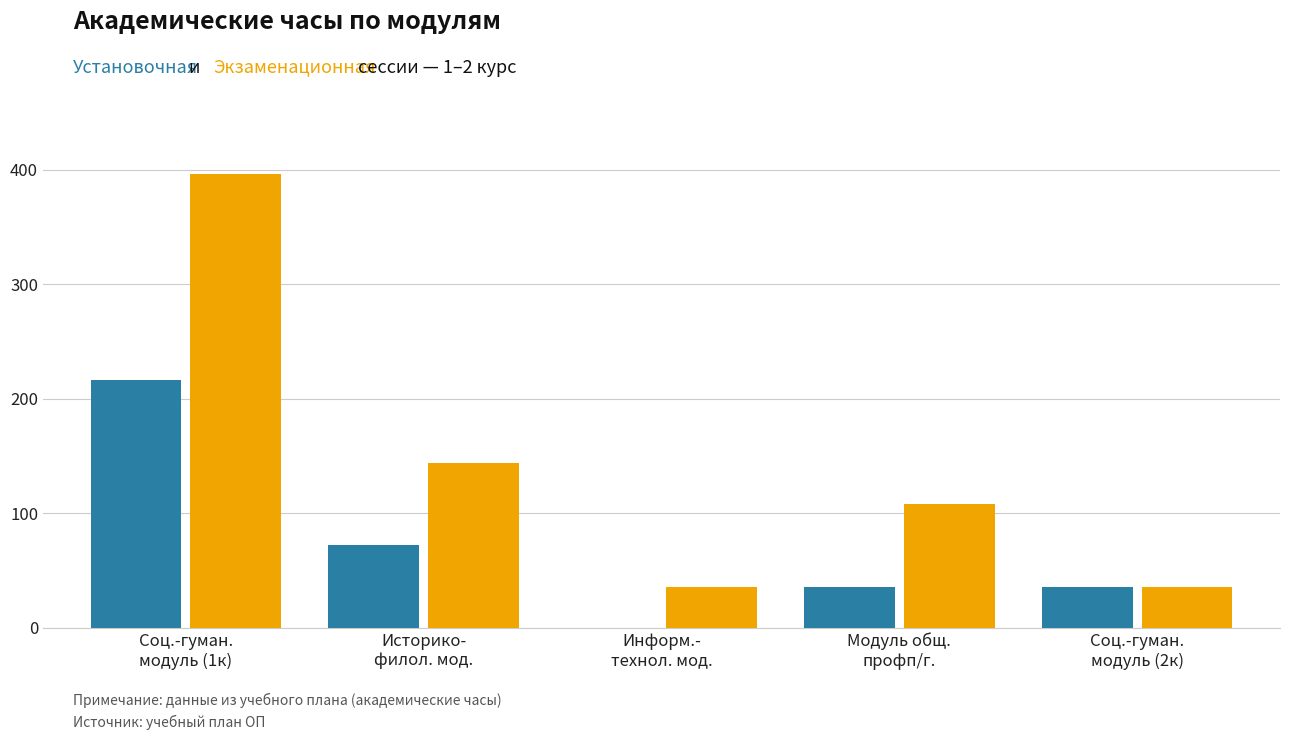

At which category does the chart reach its peak across all series?

Соц.-гуман.
модуль (1к)